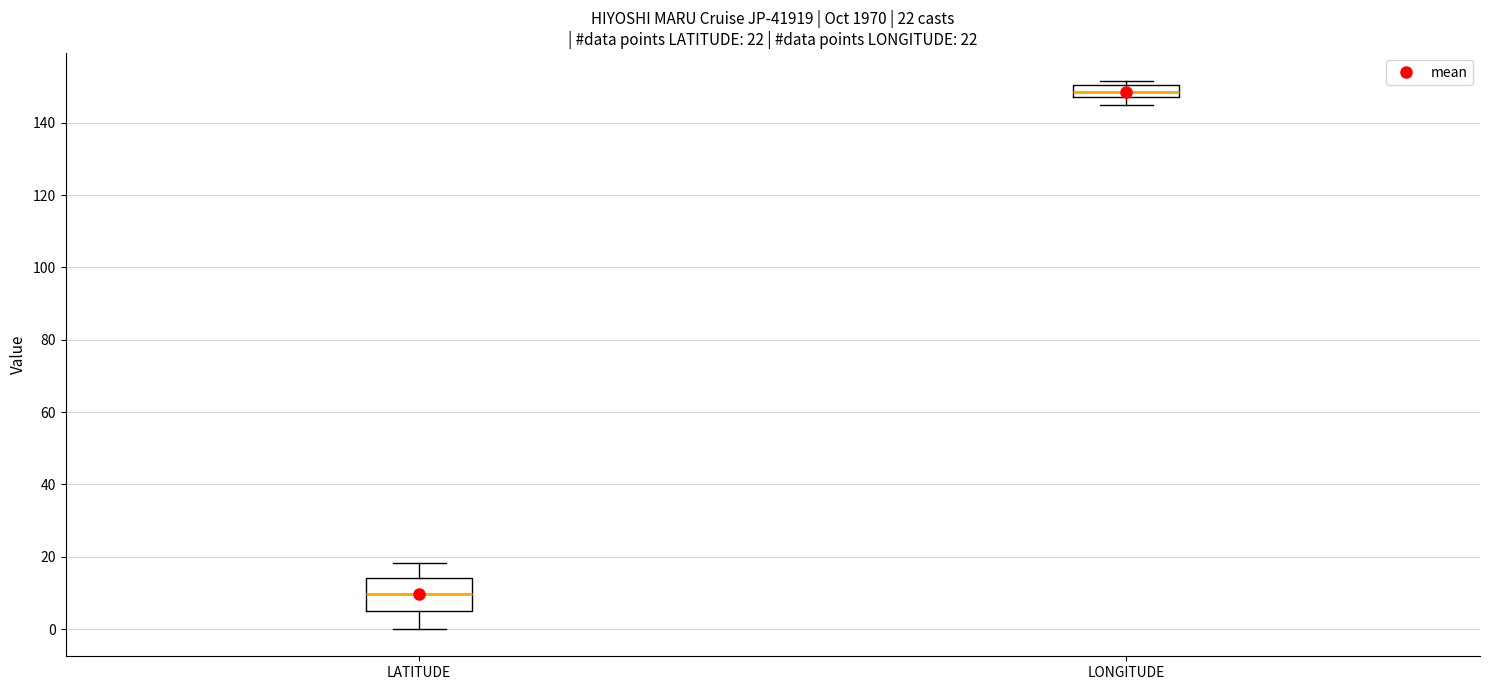

Which box has the highest median line?

LONGITUDE